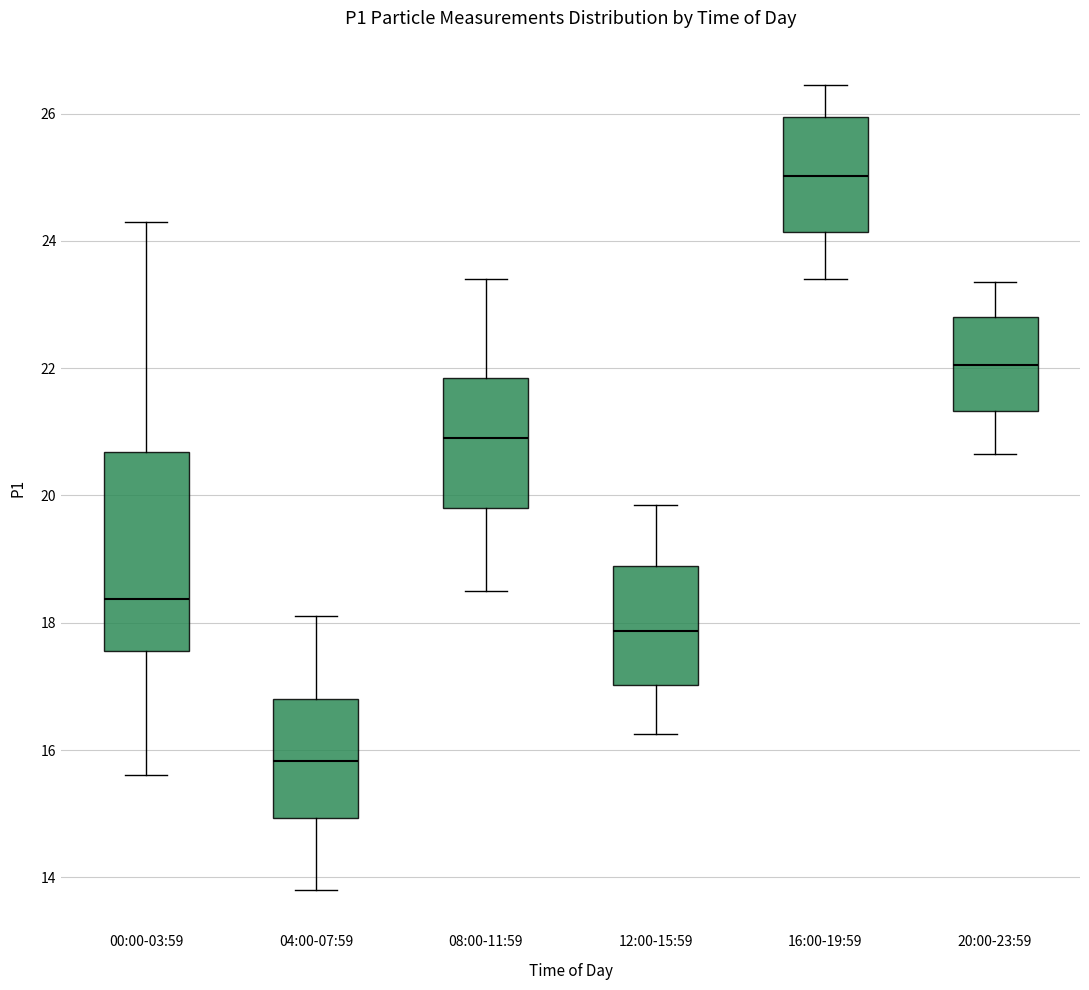

Reading left to right, transcribe this box plot: for each box, give where its median line is, the range the box spans, and where its two whiskers end, as read against the y-axis. The values are not printed on the chart, so give them approximately, as read against the axis.

00:00-03:59: median 18.4, box 17.6 to 20.6, whiskers 15.6 to 24.4
04:00-07:59: median 15.8, box 15.0 to 16.8, whiskers 13.8 to 18.2
08:00-11:59: median 21.0, box 19.8 to 21.8, whiskers 18.6 to 23.4
12:00-15:59: median 17.8, box 17.0 to 18.8, whiskers 16.2 to 19.8
16:00-19:59: median 25.0, box 24.2 to 26.0, whiskers 23.4 to 26.4
20:00-23:59: median 22.0, box 21.4 to 22.8, whiskers 20.6 to 23.4